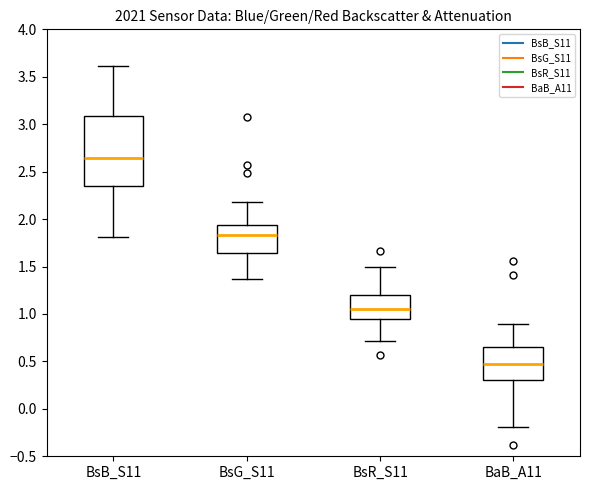

Which box has the lowest median line?

BaB_A11